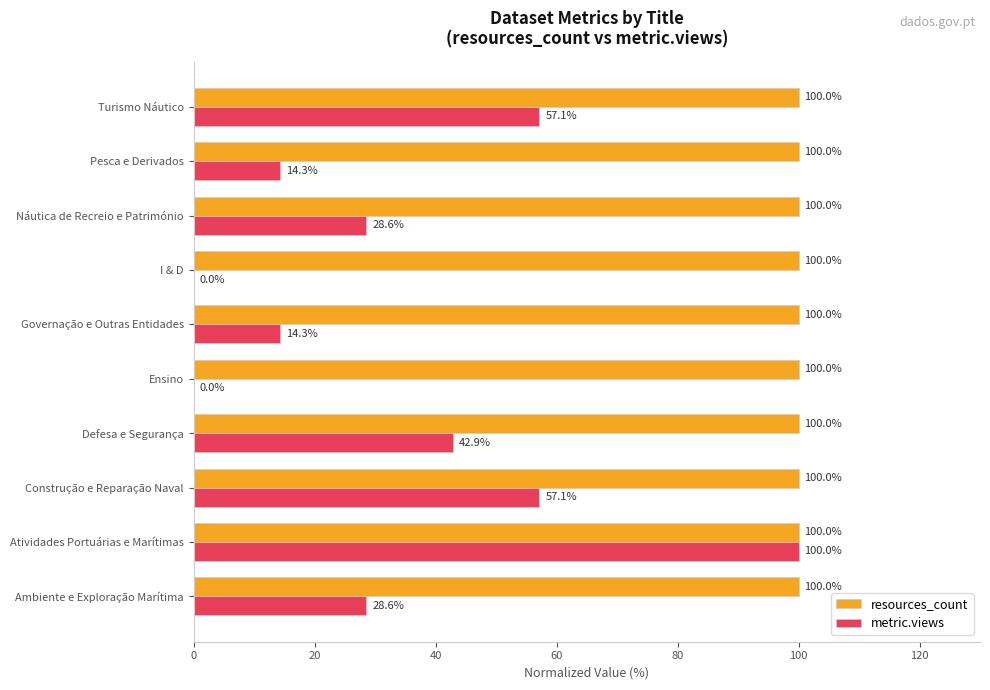

Is the value of metric.views at I & D greater than the value of resources_count at Náutica de Recreio e Património?

No